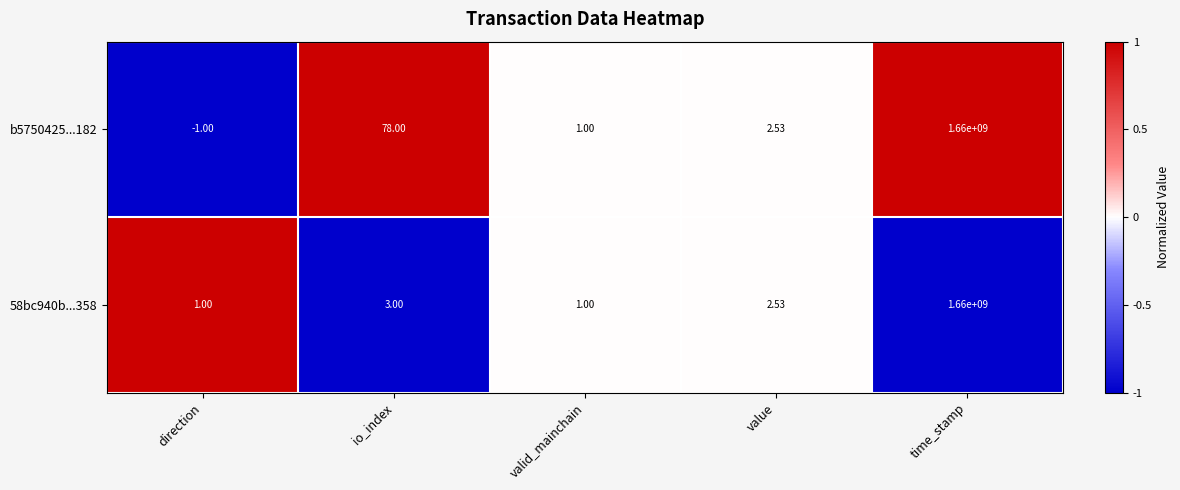

How many data points in b5750425...182 are less than 2?

2